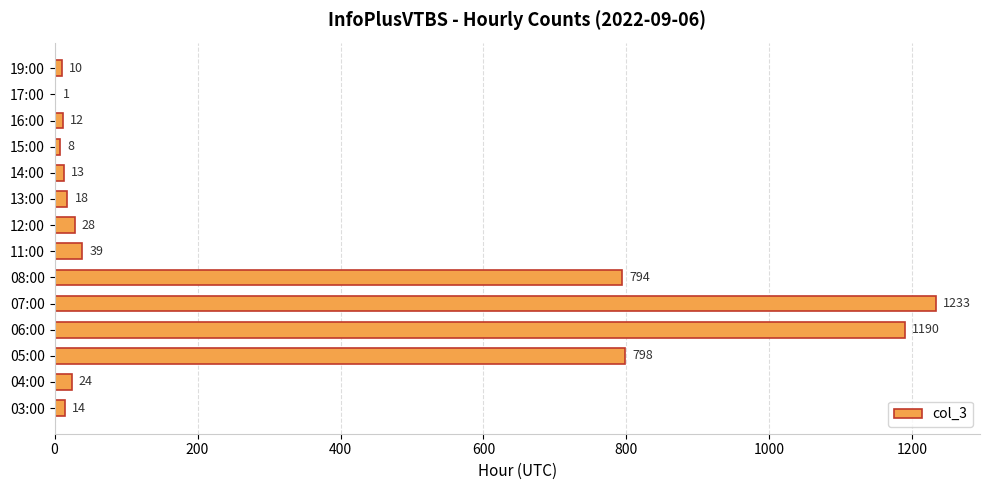

Reading bottom to top, what are all the values shown in this chart?

03:00=14	04:00=24	05:00=798	06:00=1190	07:00=1233	08:00=794	11:00=39	12:00=28	13:00=18	14:00=13	15:00=8	16:00=12	17:00=1	19:00=10